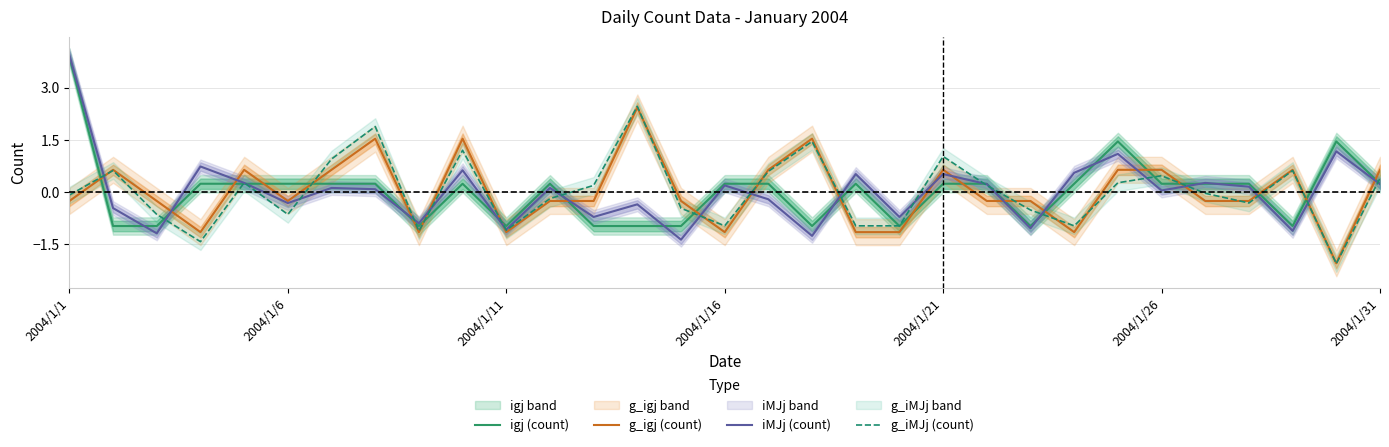

What is the minimum value shown in the chart?

-2.1